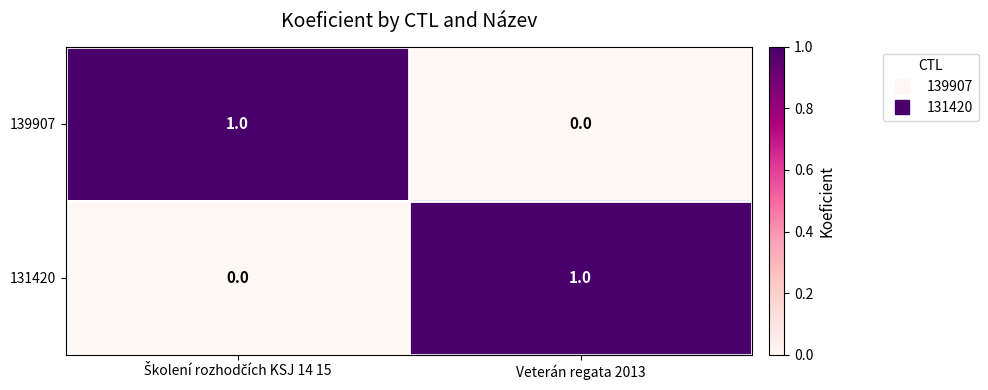

At how many categories does at least one series exceed 0?

2